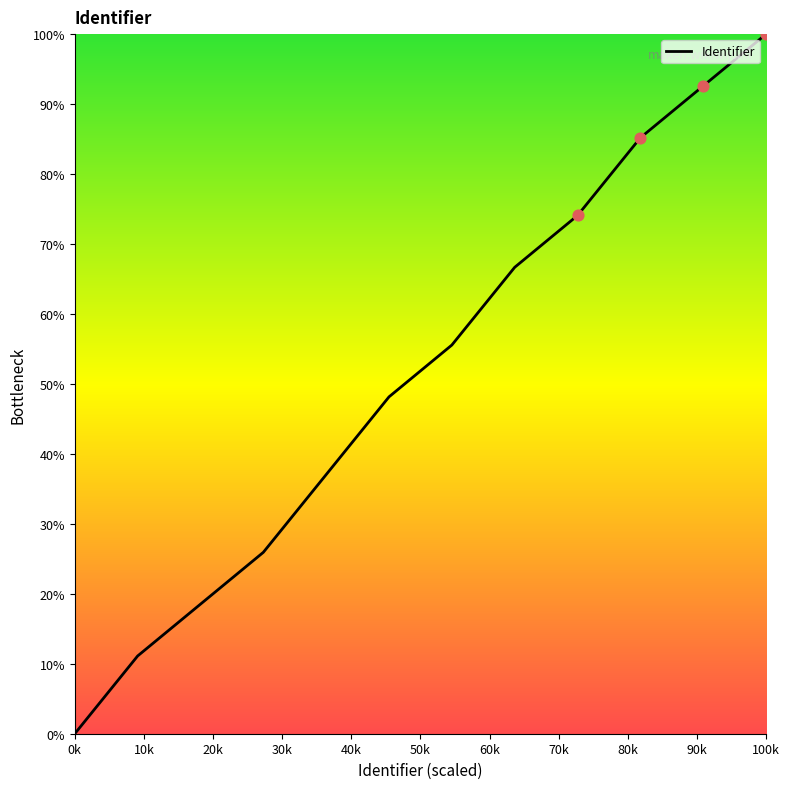

What is the greatest value displayed?

100.0